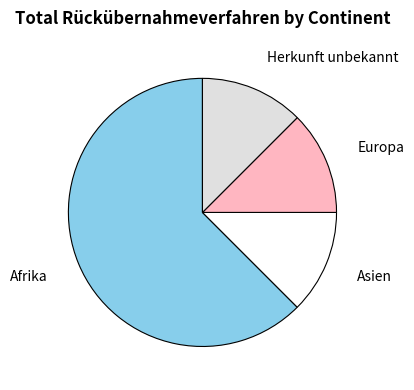

How many slices are in this pie chart?

4